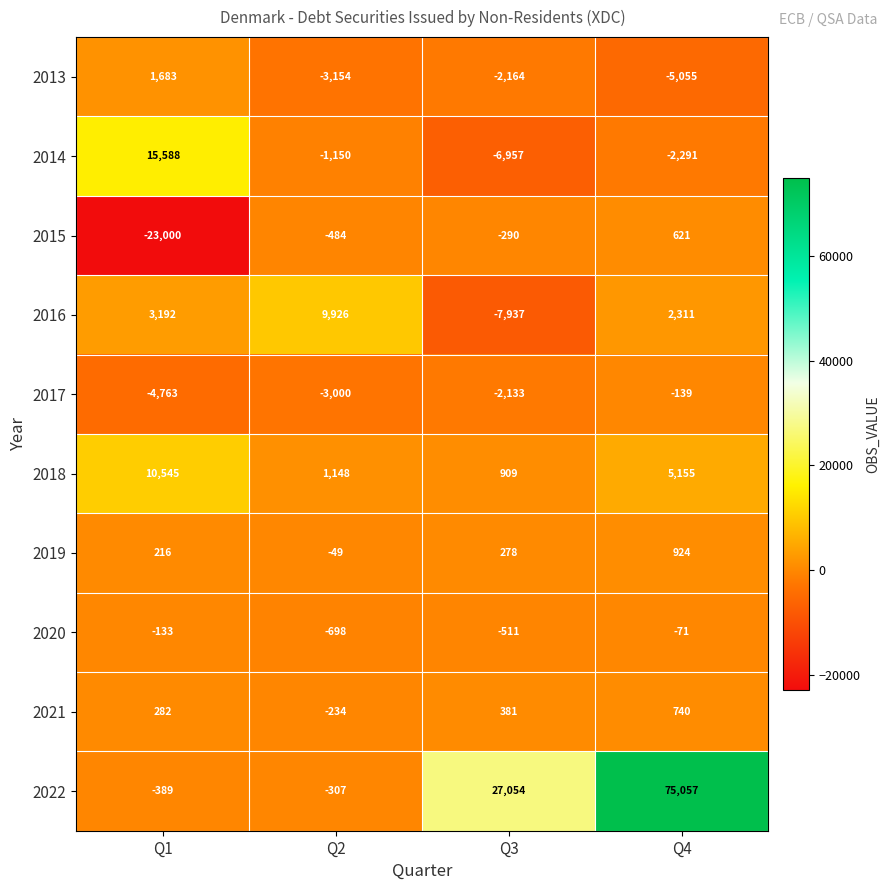

How many data points in 2017 are less than -2133?

2